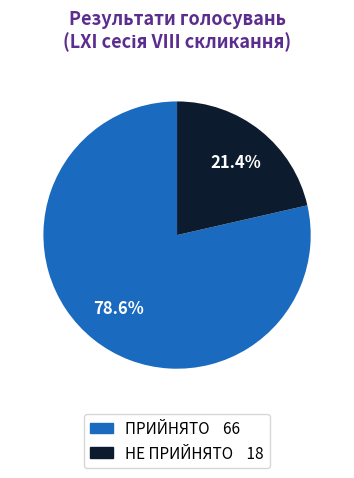

Is there a majority slice in this chart?

Yes